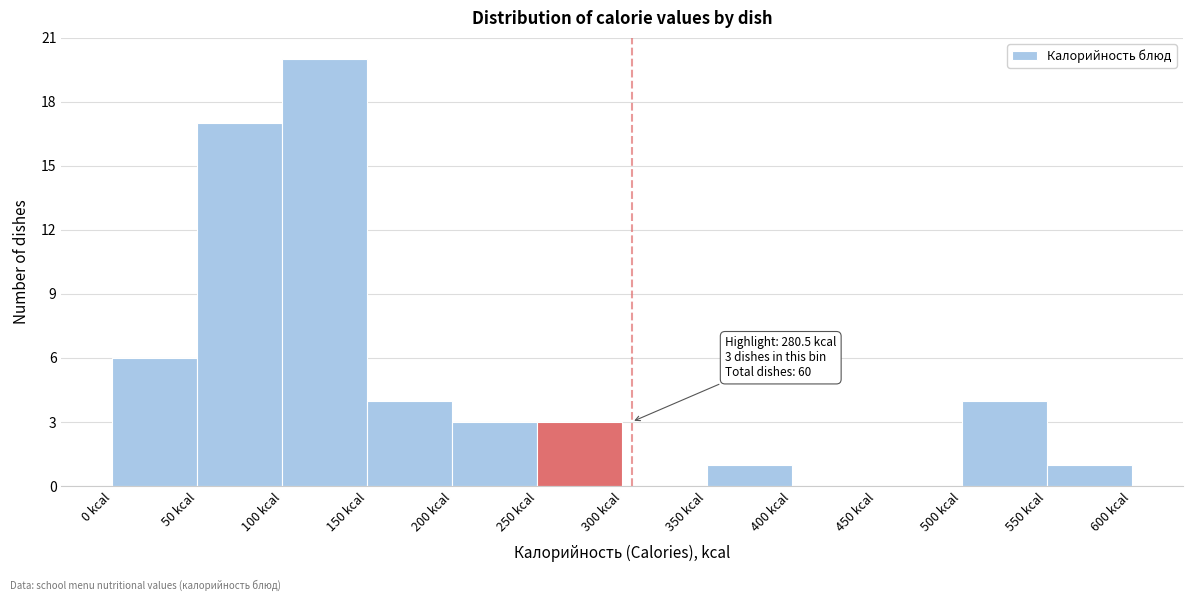

Over which range of the x-axis is the bar tallest?

100 to 150